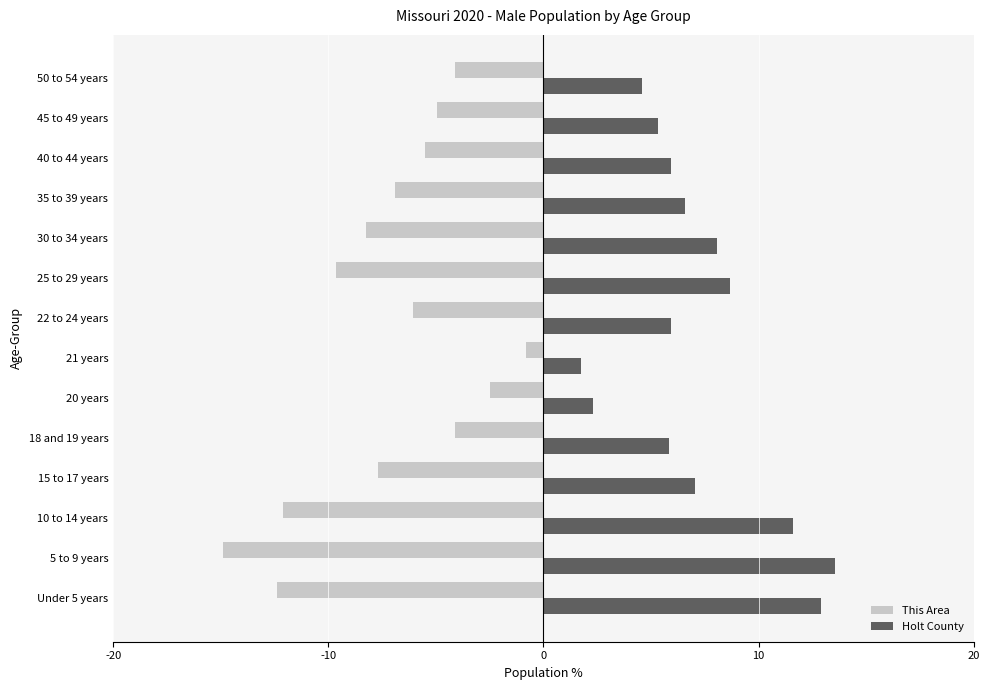

How many data points does each series have?

14